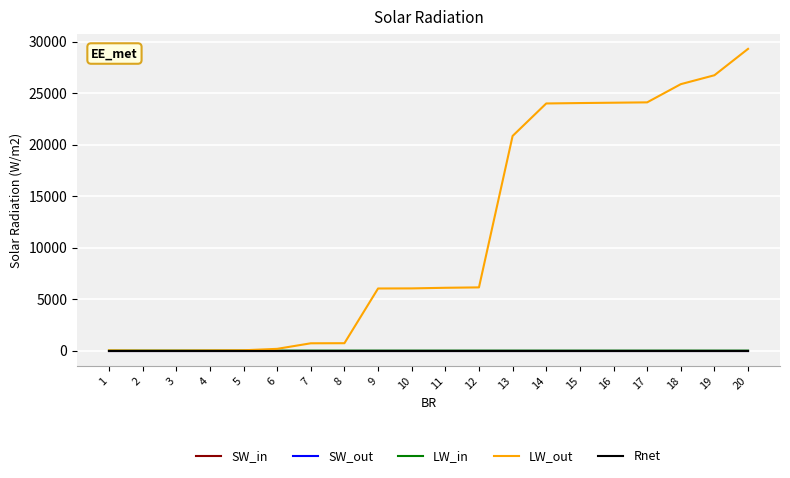

What is the difference between the highest and lowest values at 18?

25860